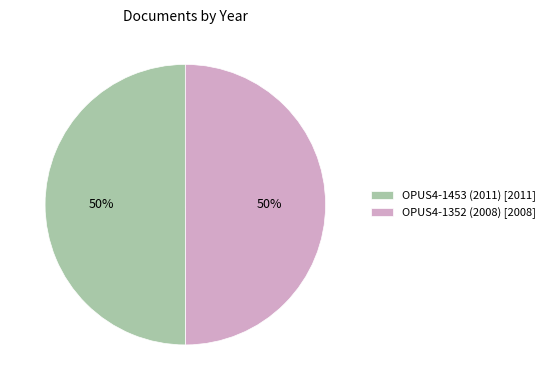

Count the number of slices in the pie.

2